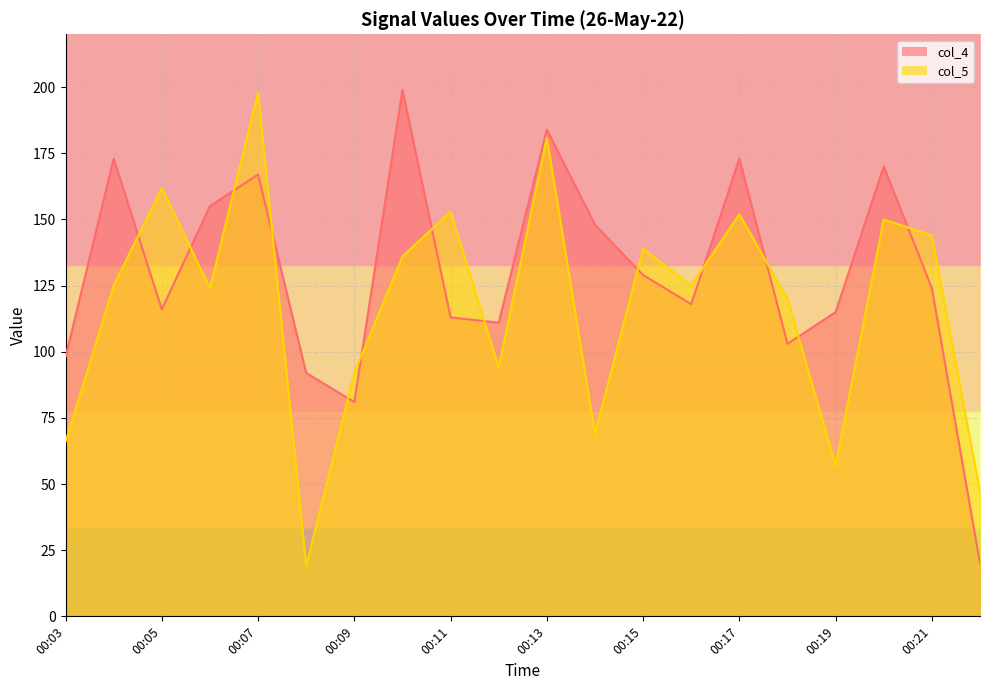

What is the greatest value displayed?

199